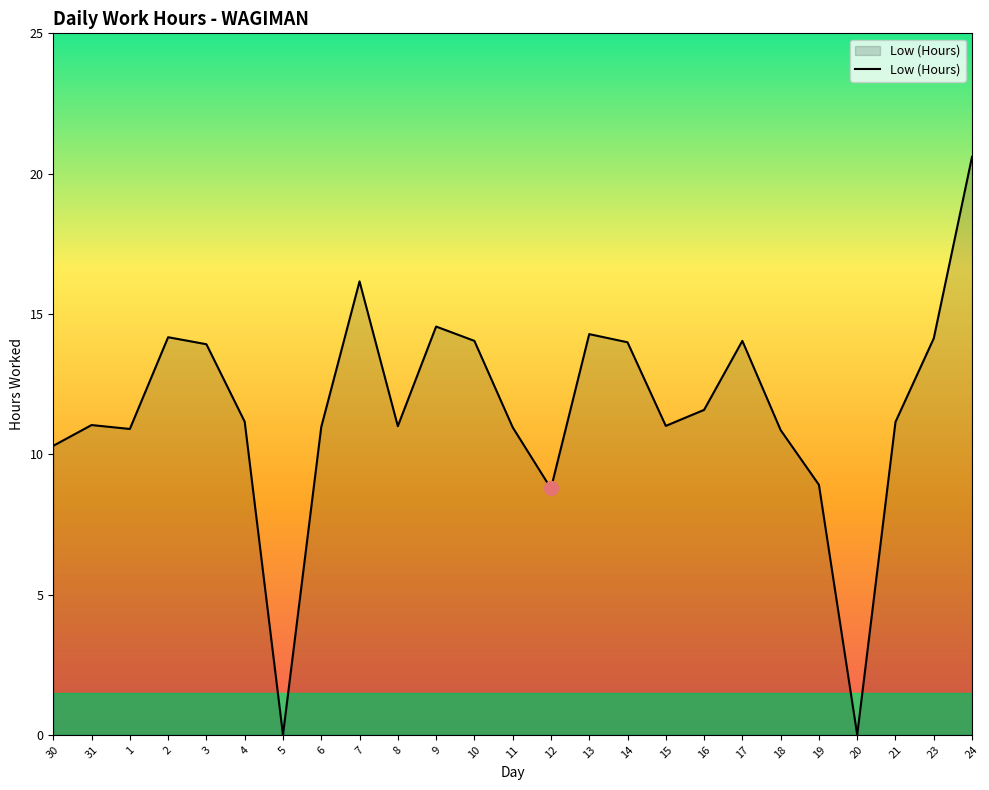

What is the greatest value displayed?

20.6